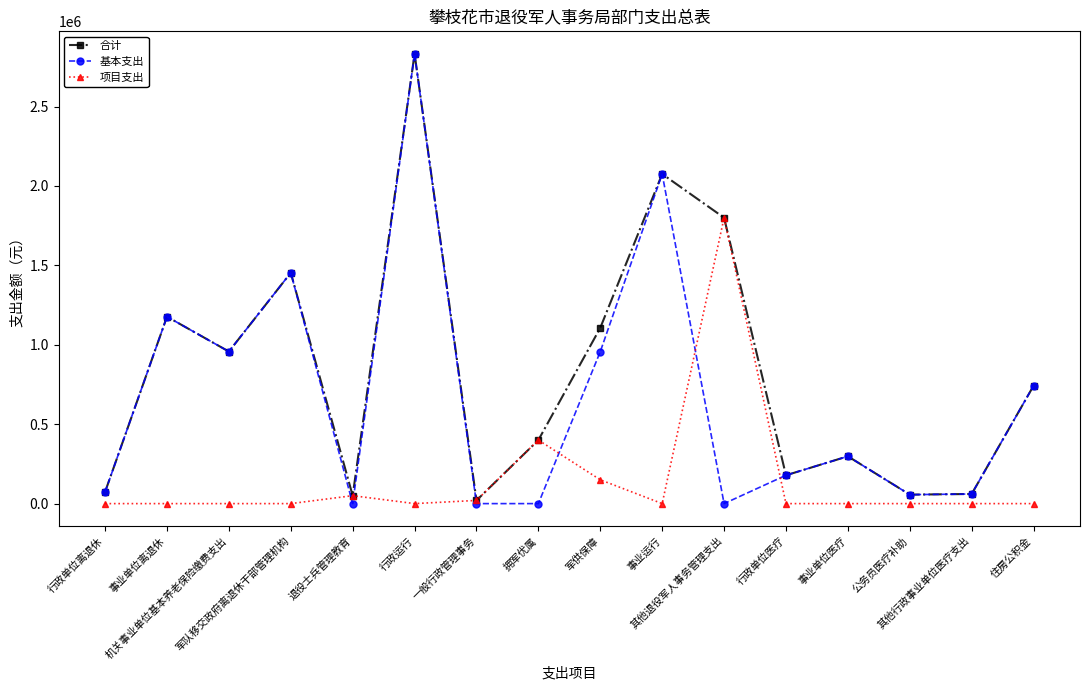

List the series in order of their overall mean, lowest first.

项目支出, 基本支出, 合计